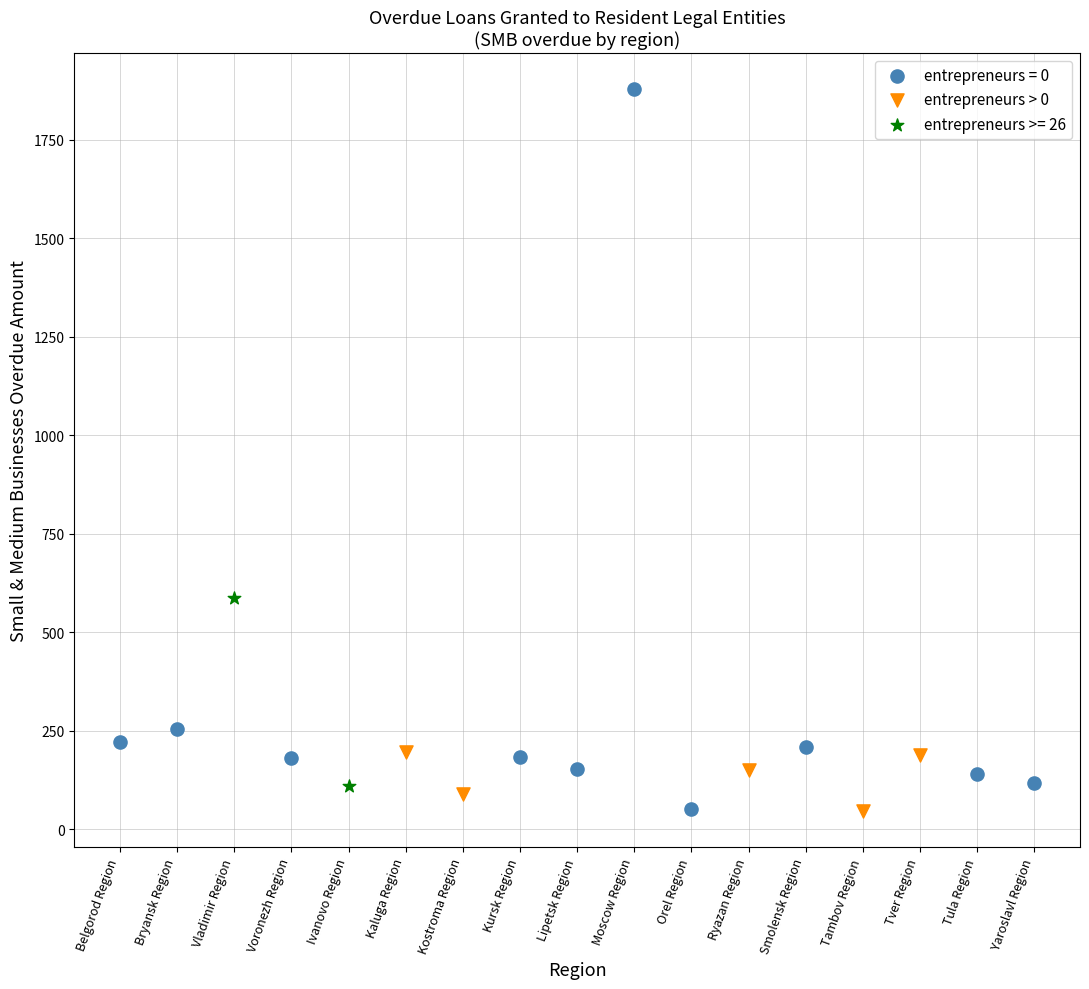

What are all the series names shown in the legend?

entrepreneurs = 0, entrepreneurs > 0, entrepreneurs >= 26